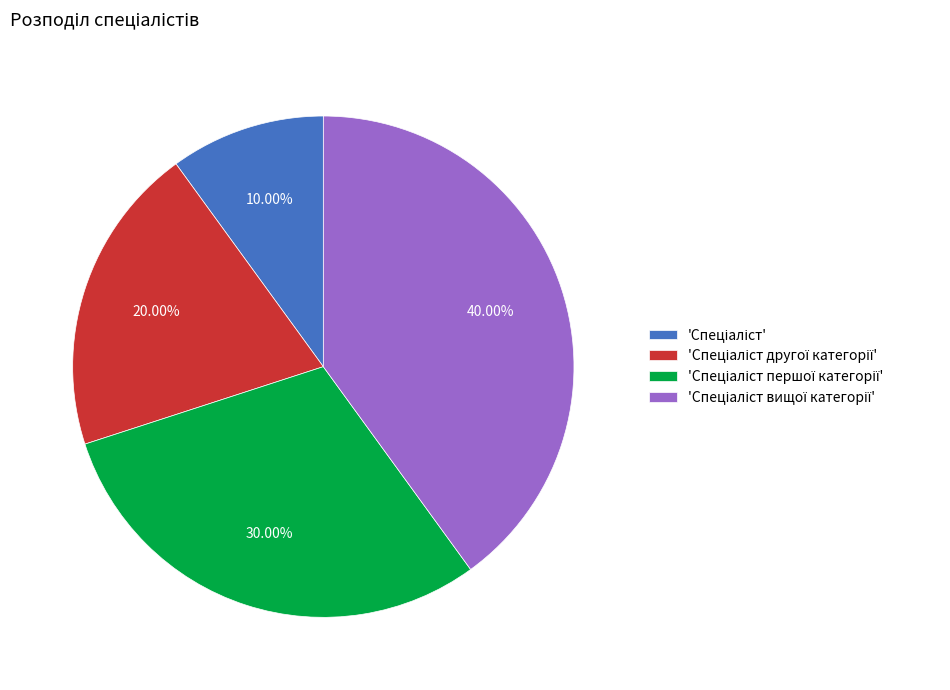

Does any single category account for the majority?

No